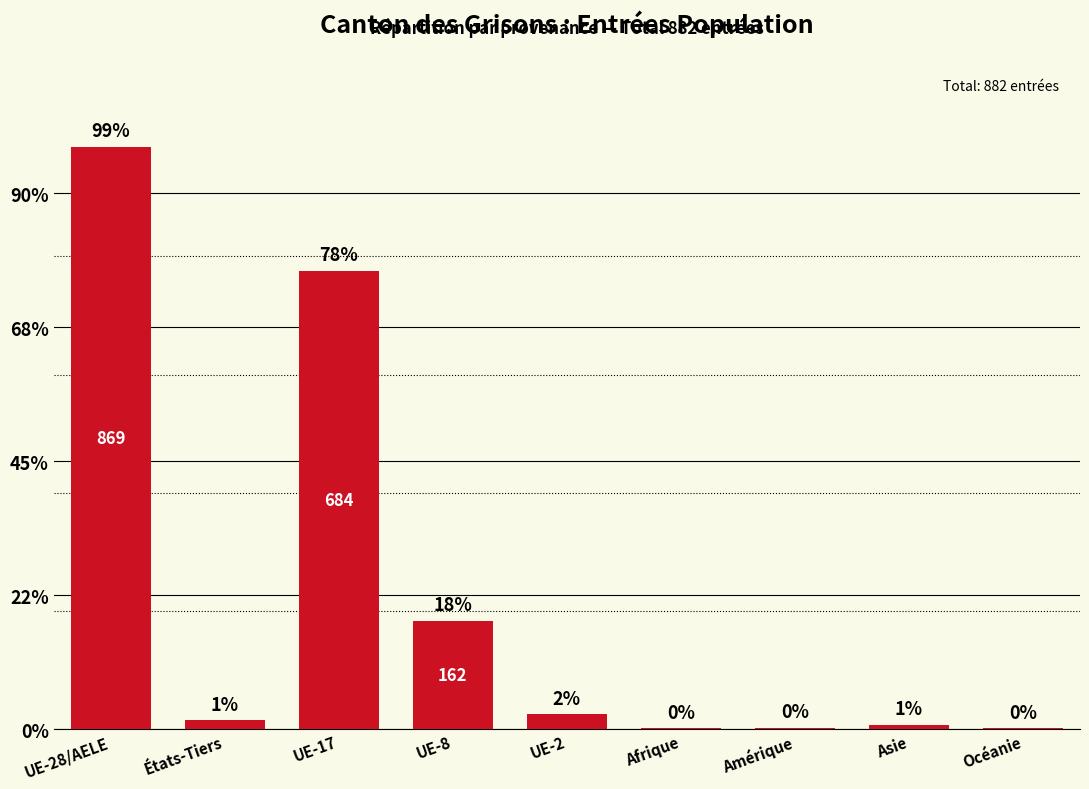

List the labels in order of value, largest first.

UE-28/AELE, UE-17, UE-8, UE-2, États-Tiers, Asie, Amérique, Afrique, Océanie